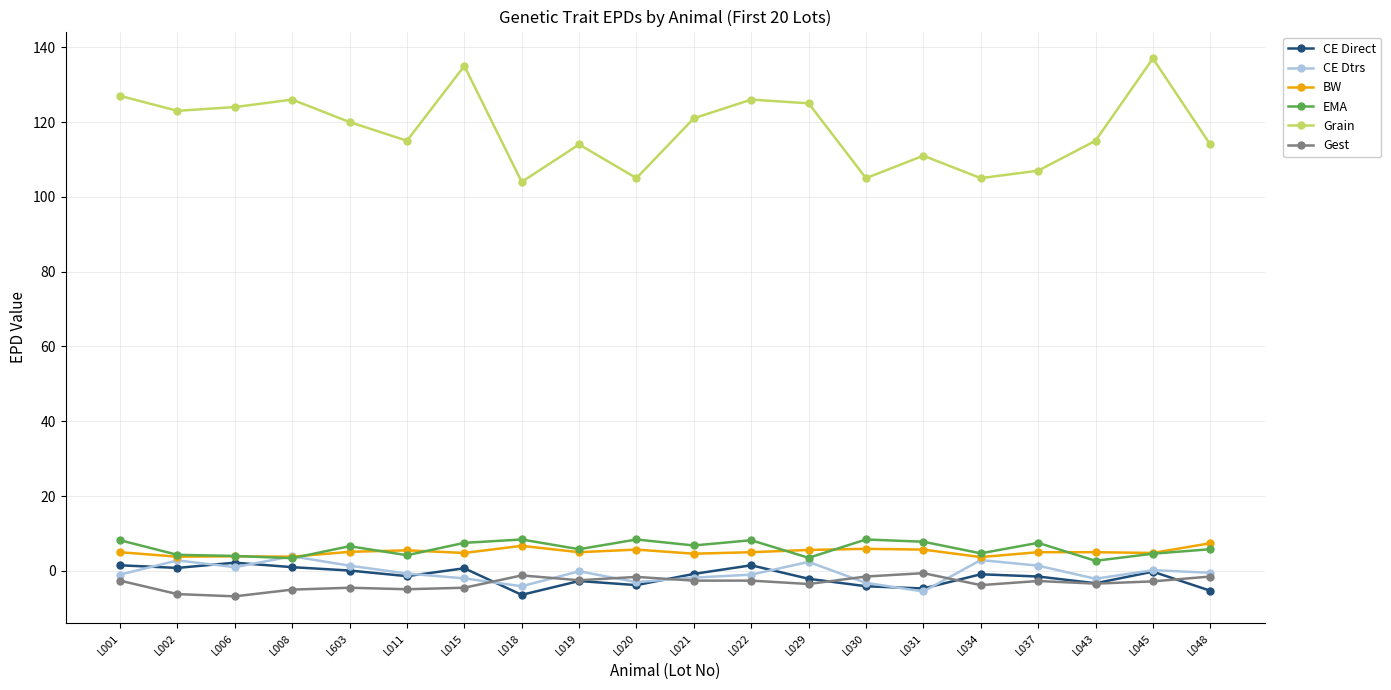

True or false: CE Direct and CE Dtrs intersect in this chart.

True